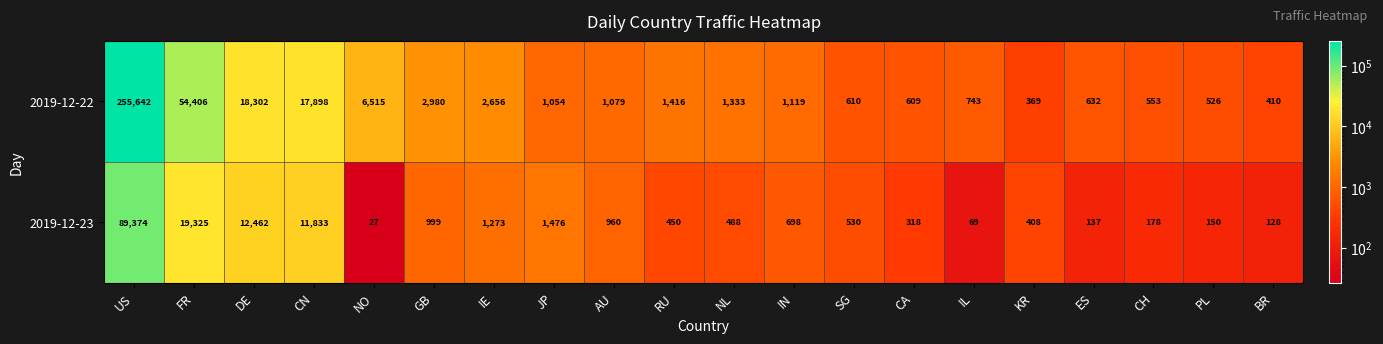

What is the difference between the second highest and minimum values in the 2019-12-23 series?

19298